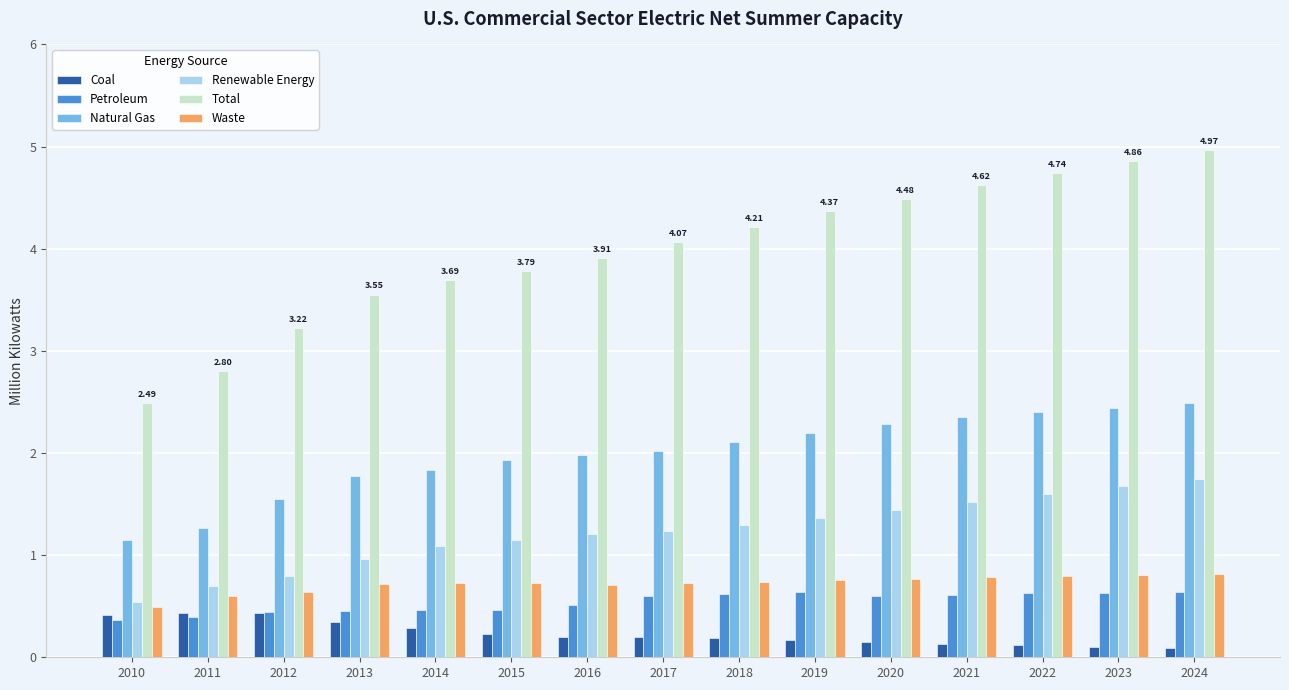

How many bars are there in each group?

6